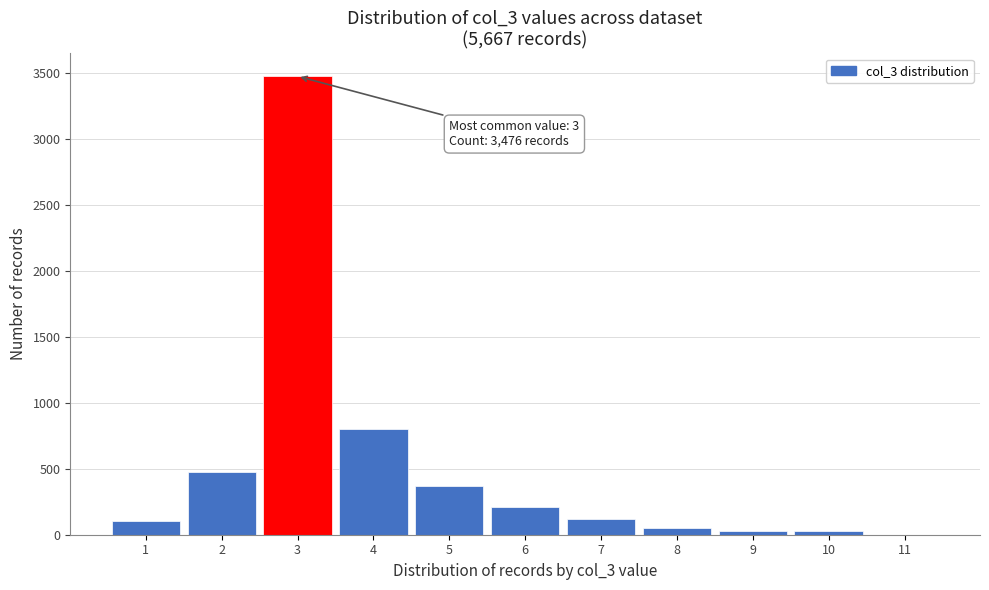

Over which range of the x-axis is the bar tallest?

2.5 to 3.5